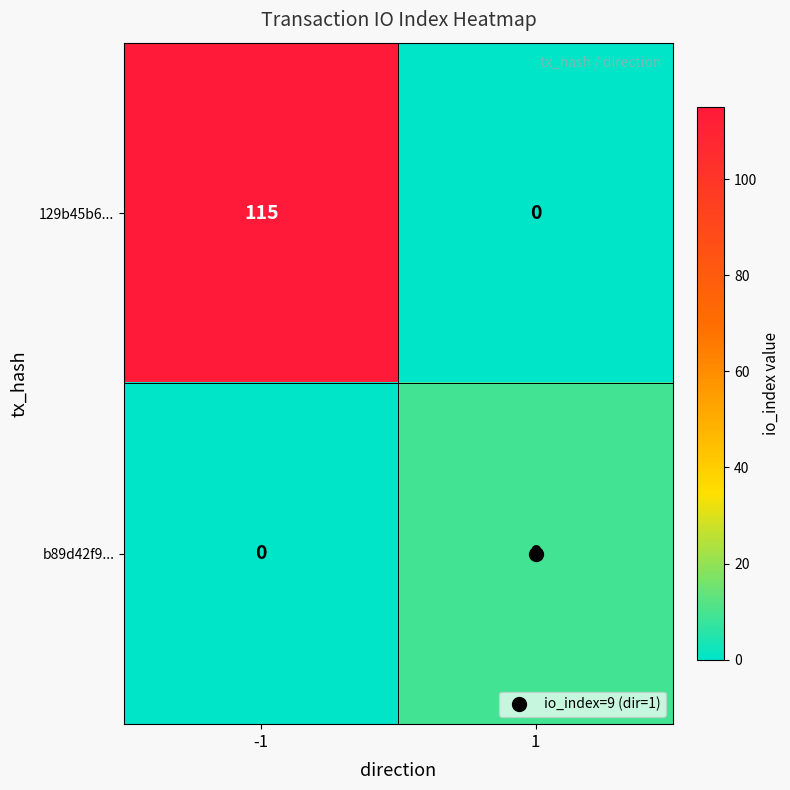

Is the value of 129b45b6... at 1 greater than the value of b89d42f9... at 1?

No